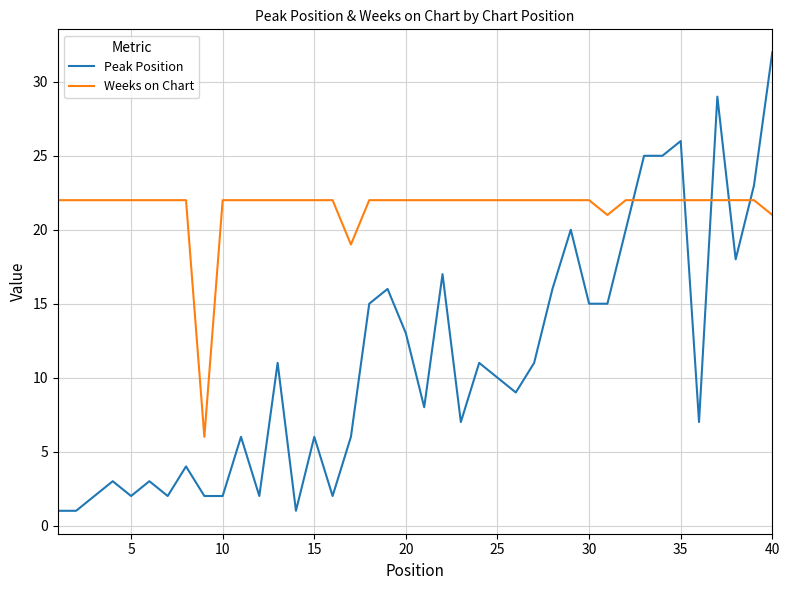

What is the smallest value displayed?

1